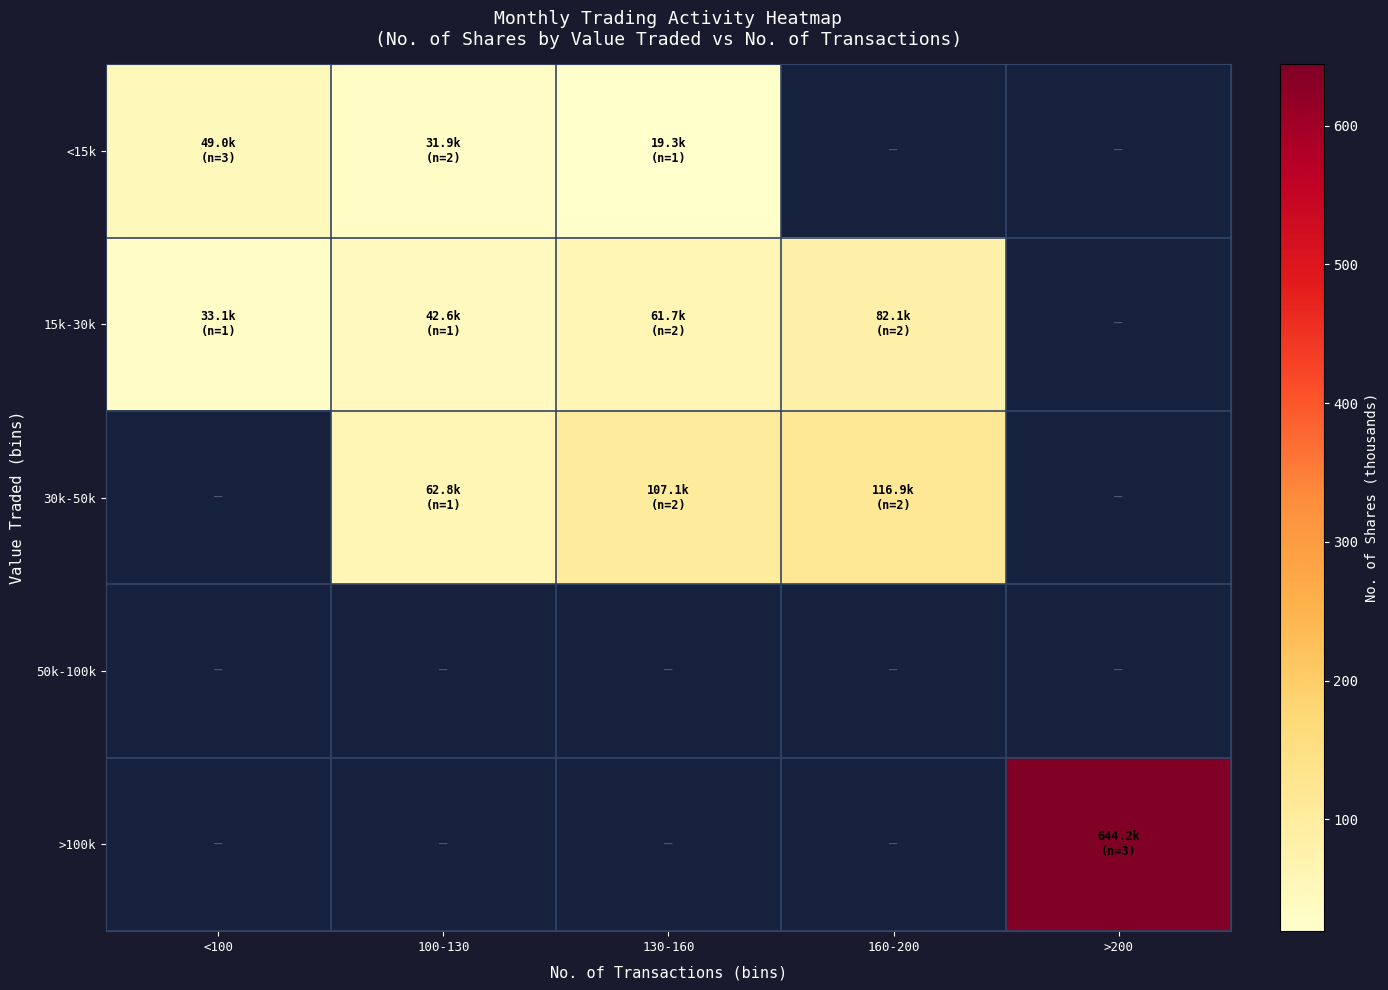

Is it true that 30k-50k equals 144.6 at 130-160?

False